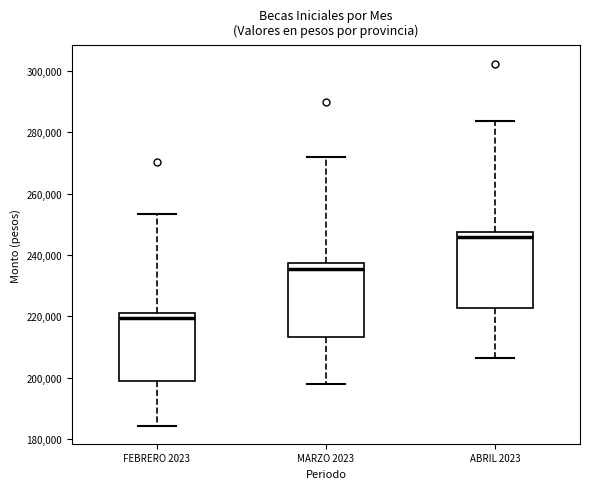

Which box has the lowest median line?

FEBRERO 2023